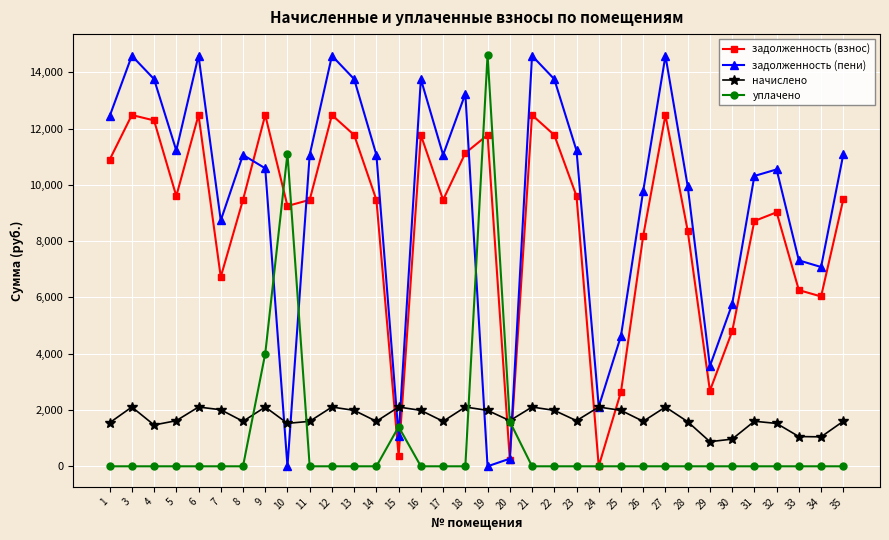

What is the sum of all задолженность (взнос) values?

296112.2